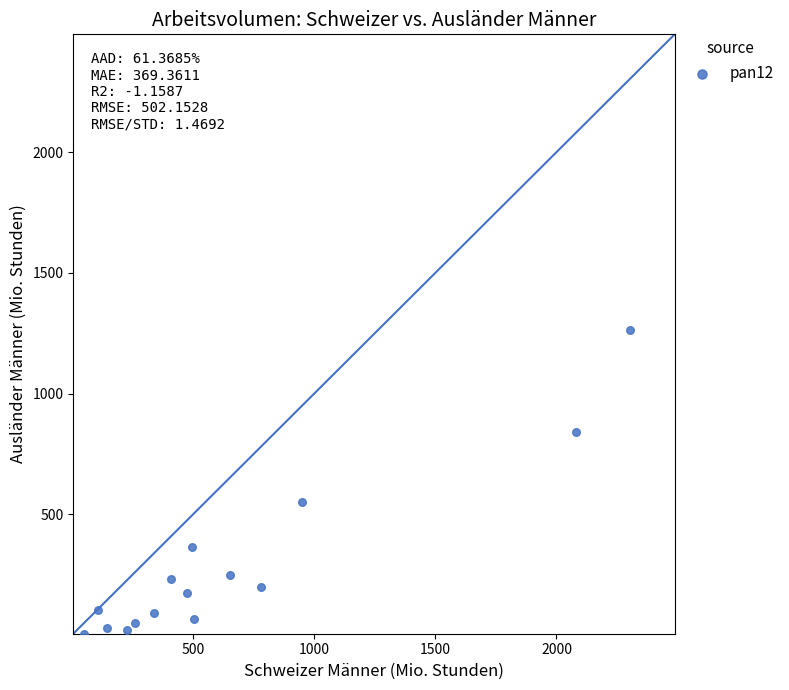

What is the range of X values (max minus min)?

2255.3